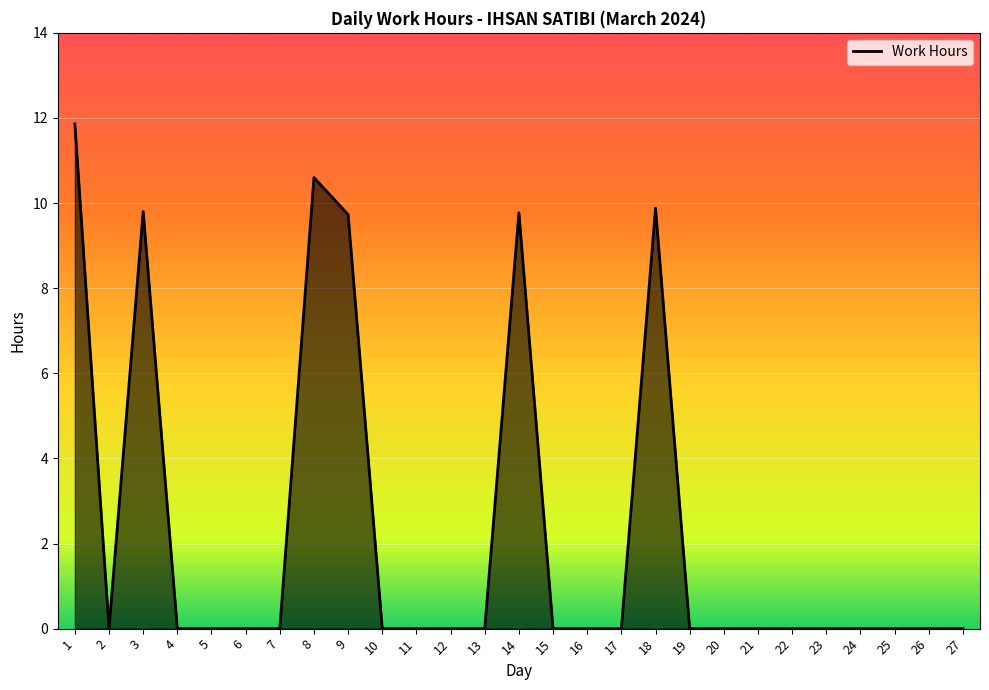

What is the sum of the values at 18 and 5?

9.9